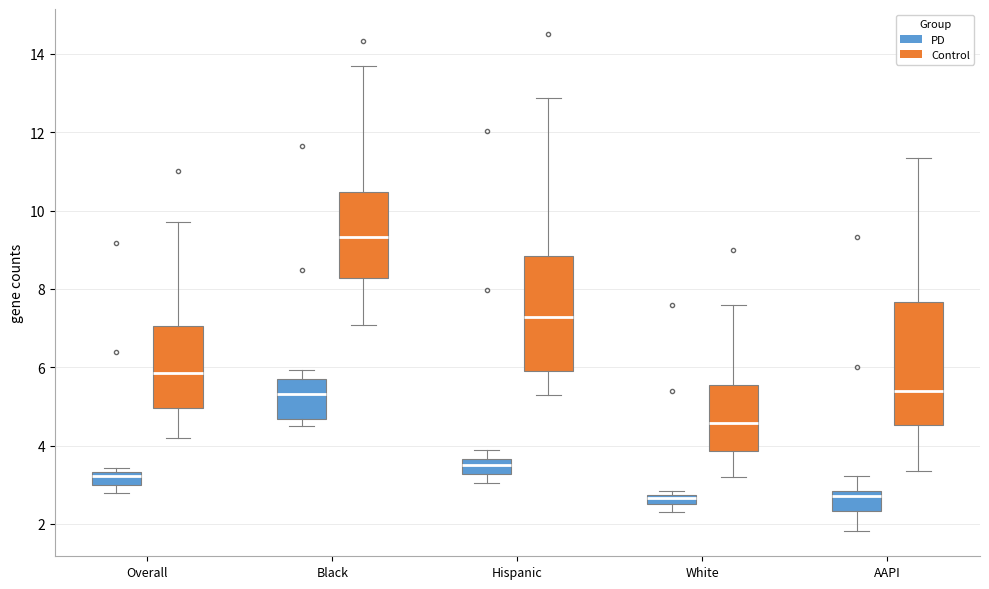

Where is the upper edge of the box for White (PD) on the y-axis? The values are not printed on the chart, so give them approximately, as read against the axis.

2.8